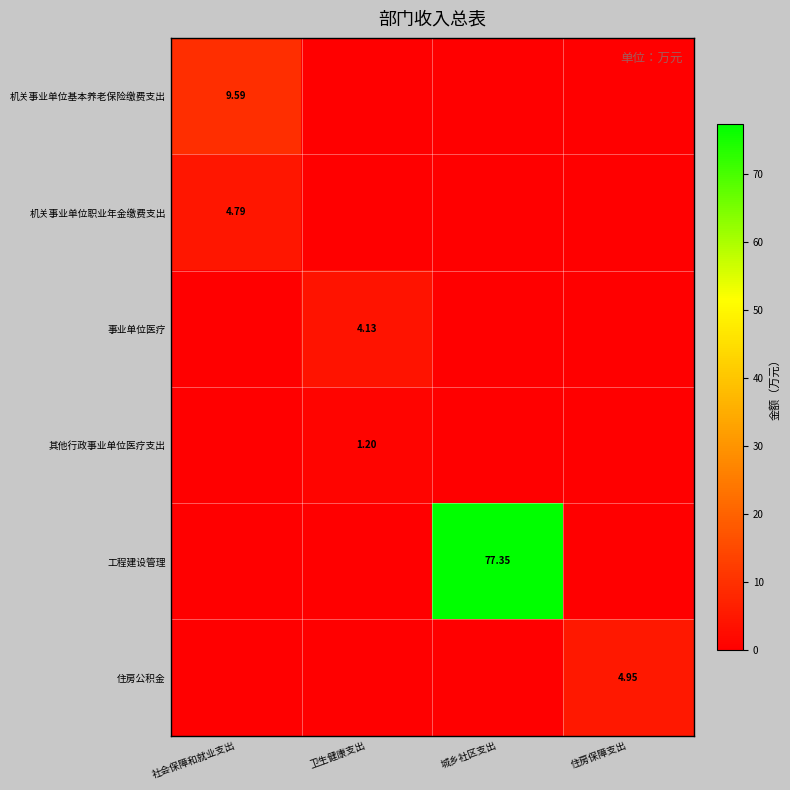

How many categories are shown in the chart?

4